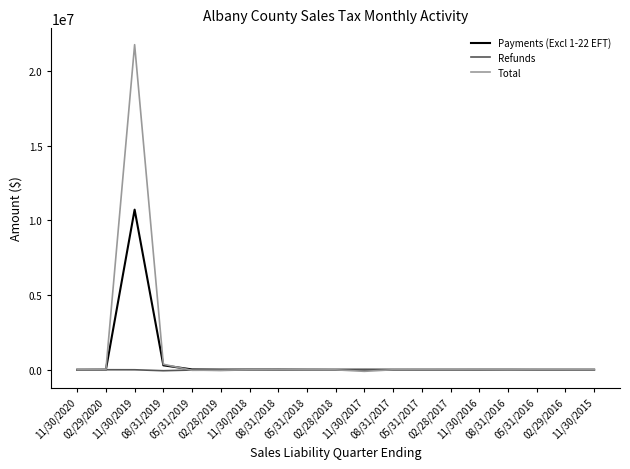

Which series has the largest range (max minus min)?

Total